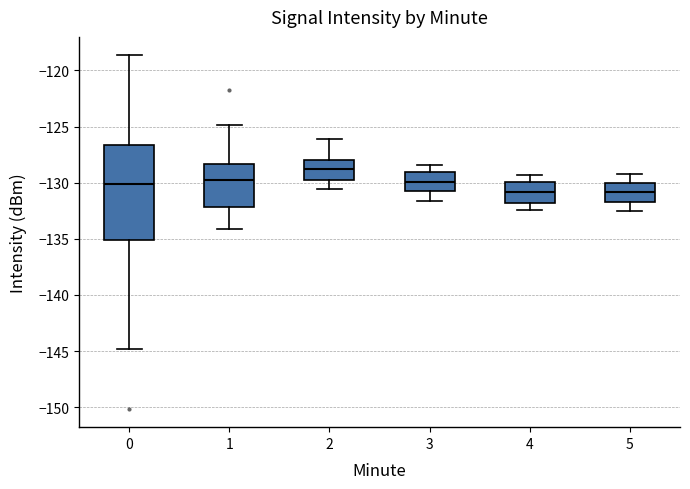

Where is the lower edge of the box at x = 4 on the y-axis? The values are not printed on the chart, so give them approximately, as read against the axis.

-132.0